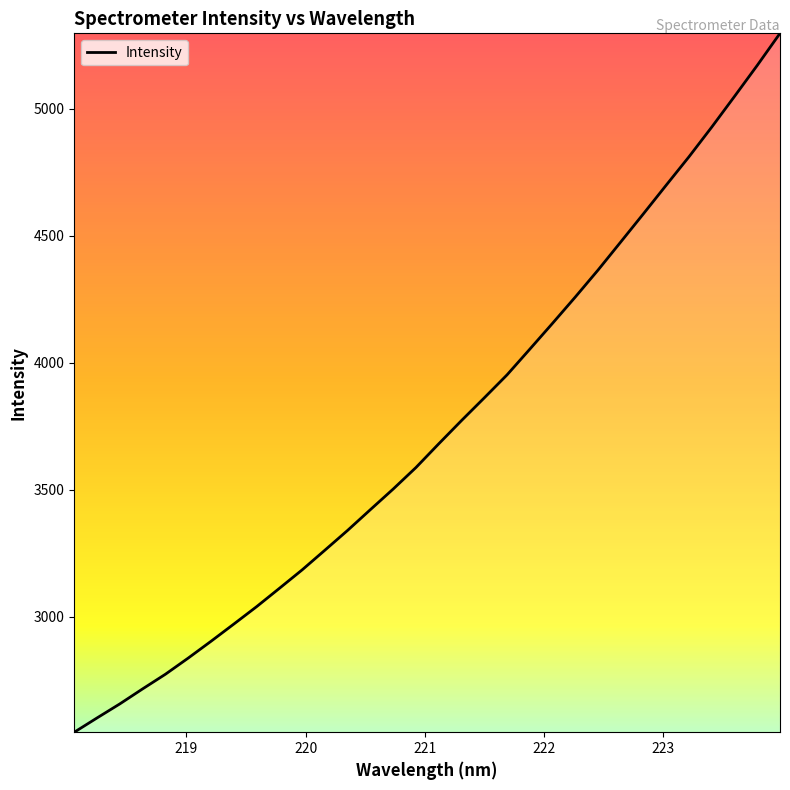

What is the difference between the maximum and minimum values?

2750.7